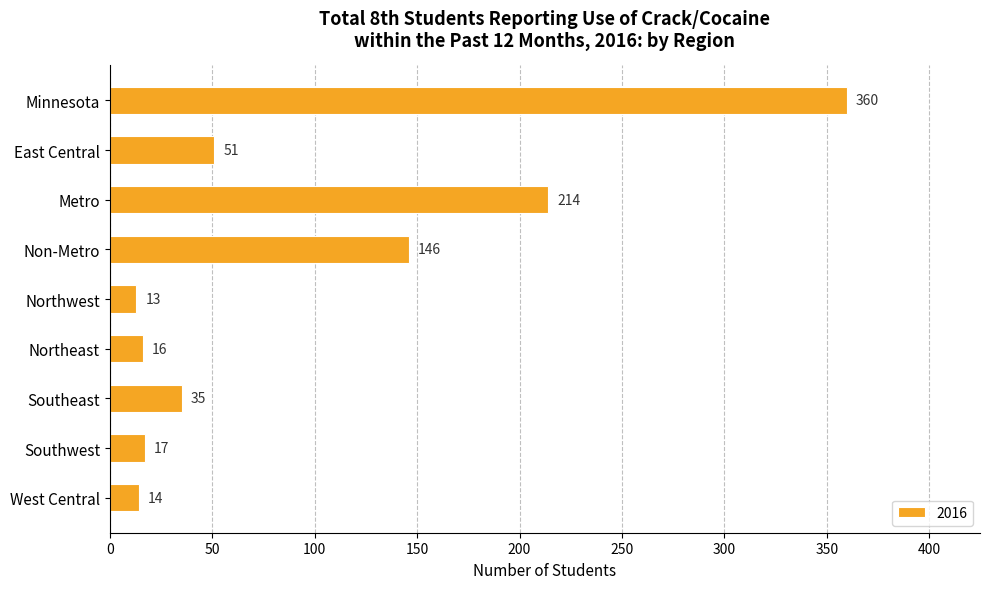

What is the sum of the values at Southeast and Non-Metro?

181